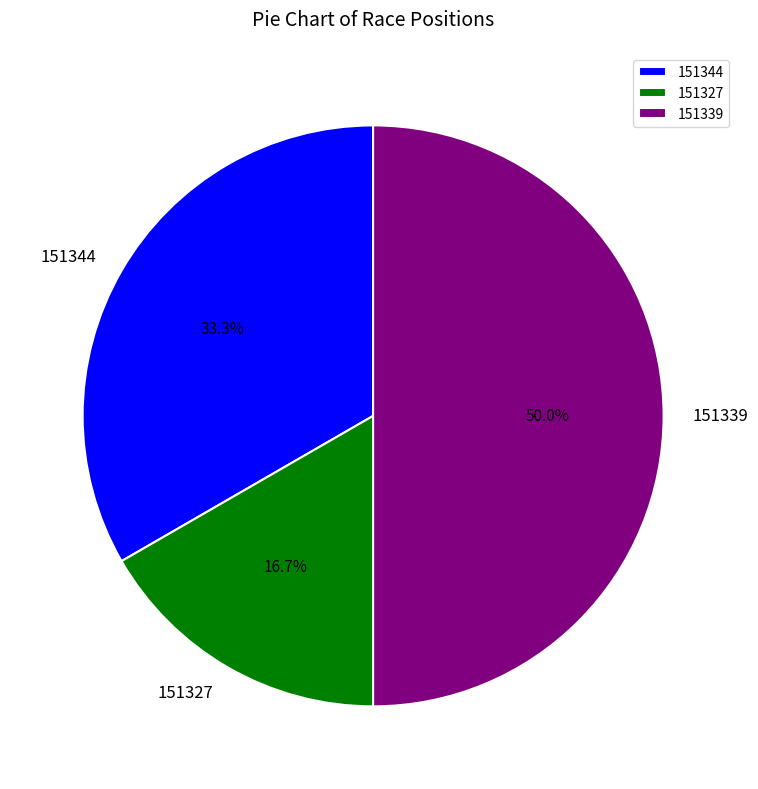

To the nearest percent, what is the combined percentage of 151339 and 151344?

83%